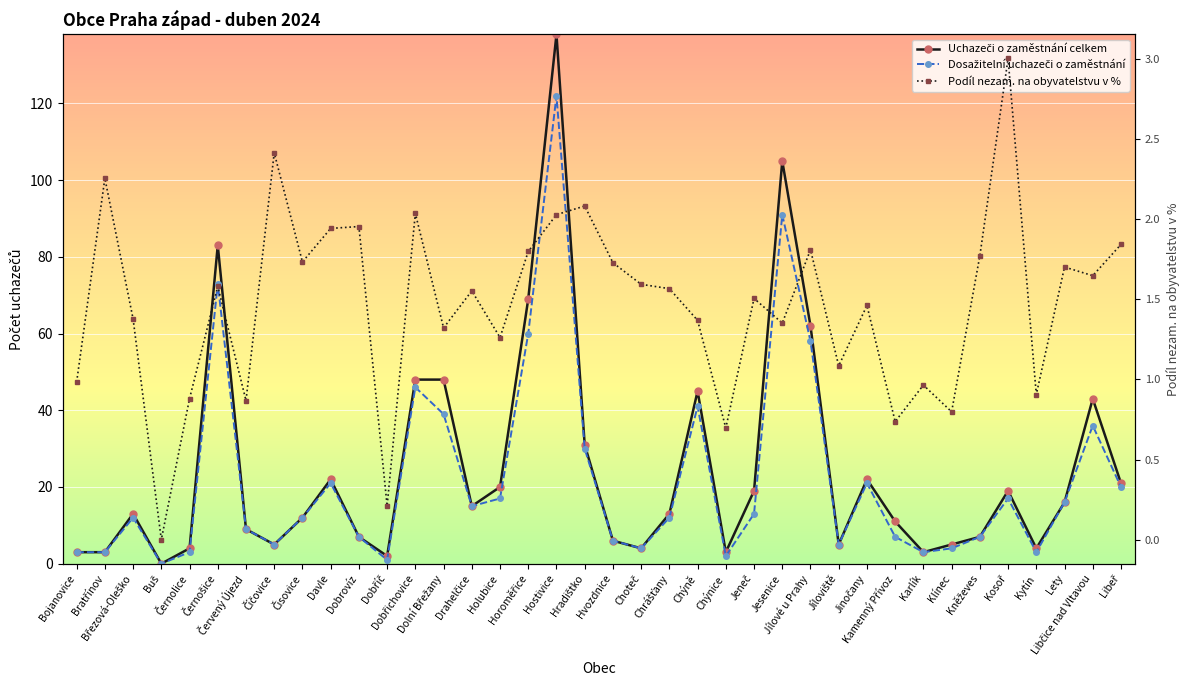

Reading right to left, transcribe all the data shown in this chart.

Uchazeči o zaměstnání celkem: 21.0	43.0	16.0	4.0	19.0	7.0	5.0	3.0	11.0	22.0	5.0	62.0	105.0	19.0	3.0	45.0	13.0	4.0	6.0	31.0	138.0	69.0	20.0	15.0	48.0	48.0	2.0	7.0	22.0	12.0	5.0	9.0	83.0	4.0	0.0	13.0	3.0	3.0
Dosažitelní uchazeči o zaměstnání: 20.0	36.0	16.0	3.0	17.0	7.0	4.0	3.0	7.0	21.0	5.0	58.0	91.0	13.0	2.0	41.0	12.0	4.0	6.0	30.0	122.0	60.0	17.0	15.0	39.0	46.0	1.0	7.0	21.0	12.0	5.0	9.0	73.0	3.0	0.0	12.0	3.0	3.0
Podíl nezam. na obyvatelstvu v %: 1.8	1.6	1.7	0.9	3.0	1.8	0.8	1.0	0.7	1.5	1.1	1.8	1.4	1.5	0.7	1.4	1.6	1.6	1.7	2.1	2.0	1.8	1.3	1.6	1.3	2.0	0.2	2.0	1.9	1.7	2.4	0.9	1.6	0.9	0.0	1.4	2.3	1.0